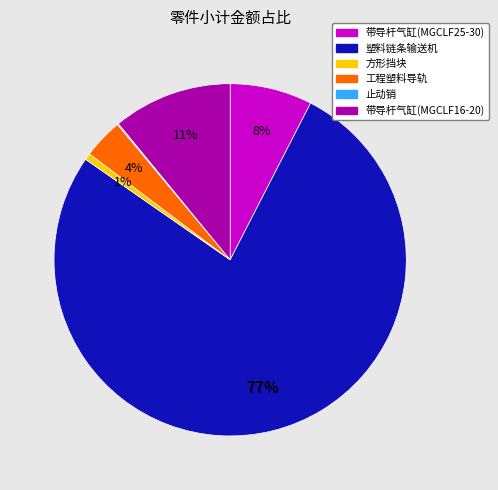

Is the sum of 带导杆气缸(MGCLF25-30) and 工程塑料导轨 greater than half?

No